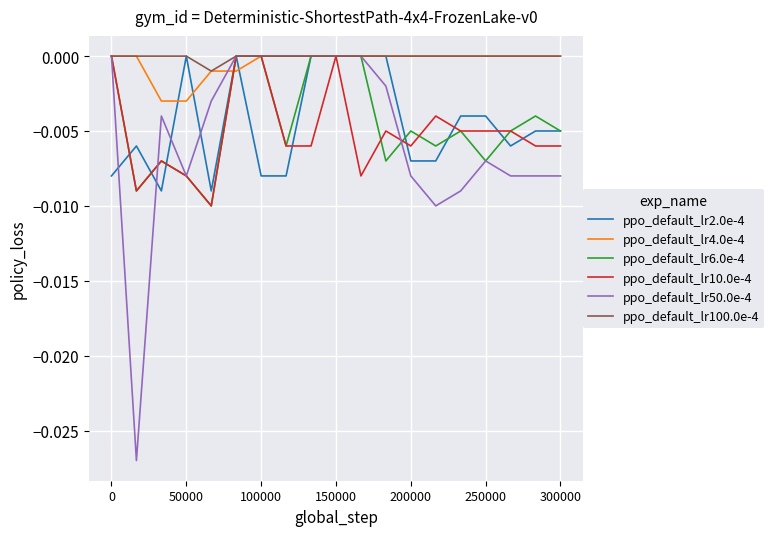

Does the chart display data point markers on the line(s)?

No